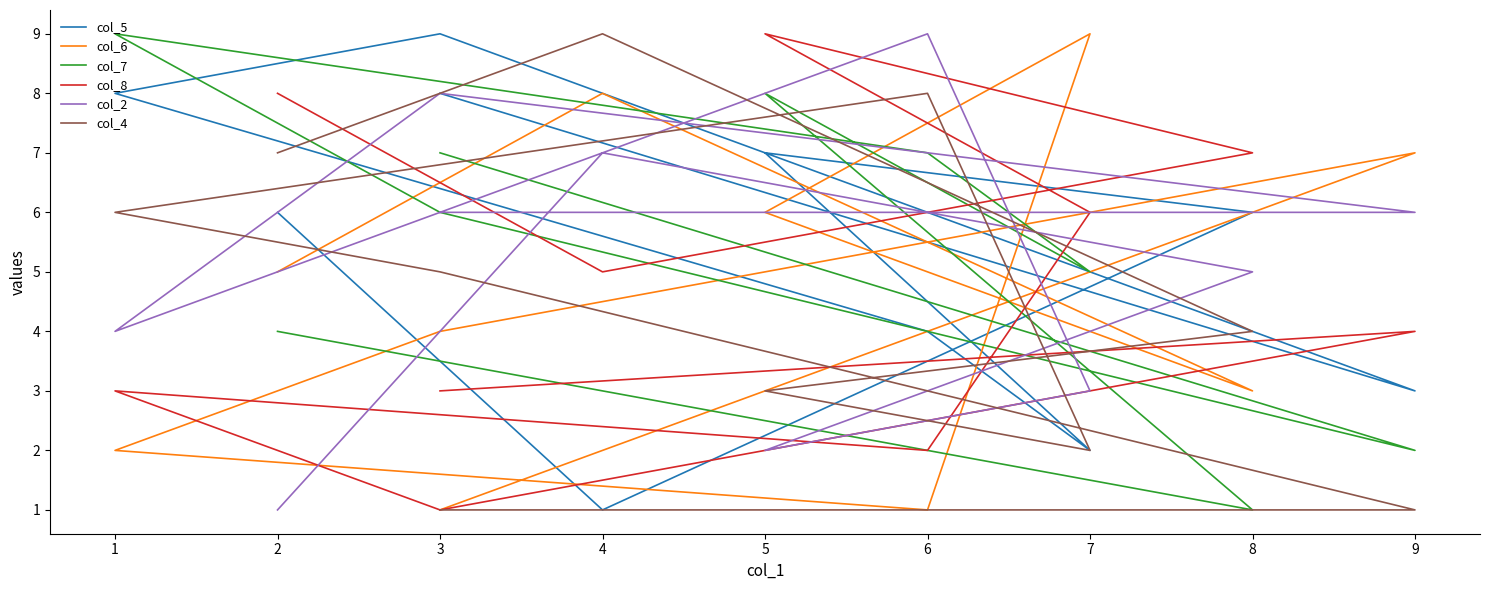

The value of col_5 at 3 is 11. True or false?

False